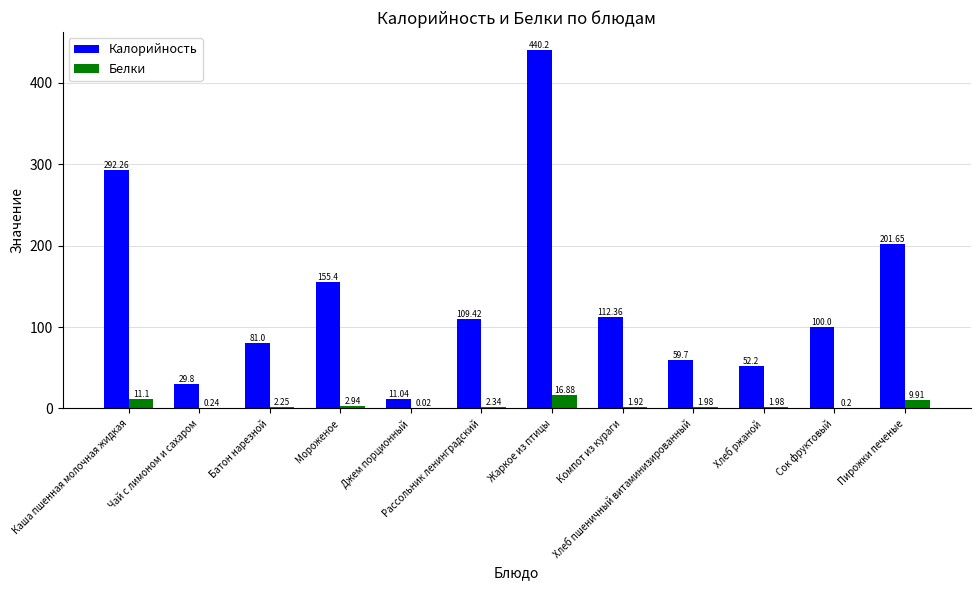

Which series has the largest total across all categories?

Калорийность